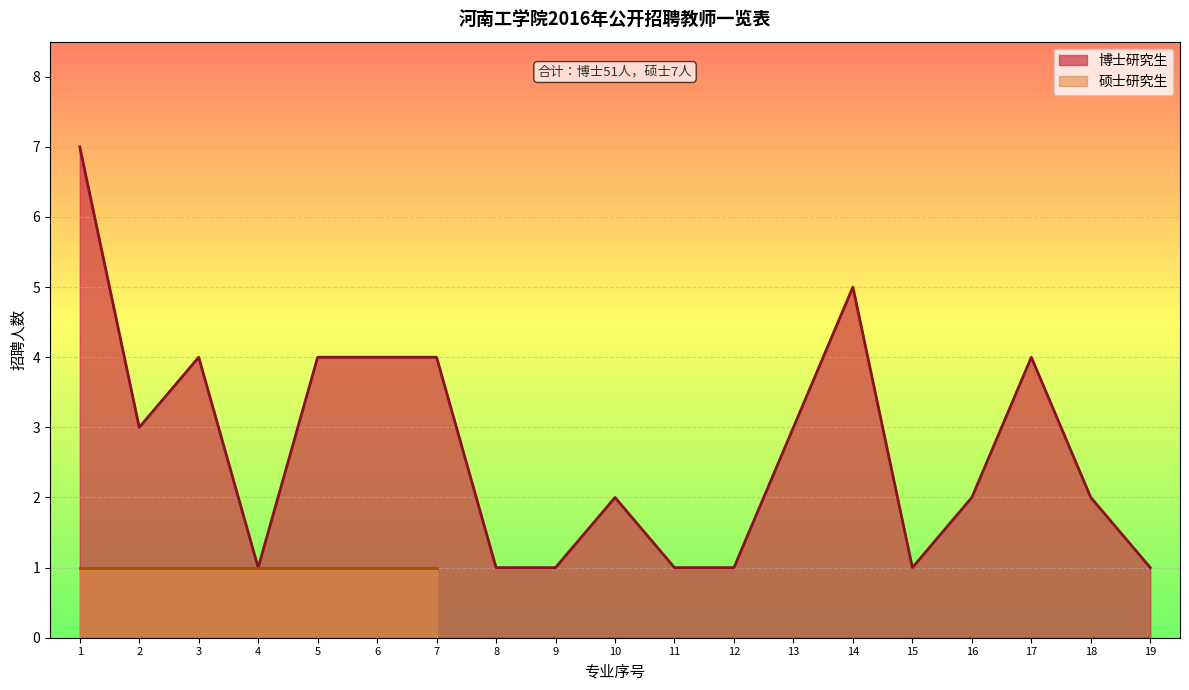

How many interior local peaks (higher than both neighbors) does the data have?

4